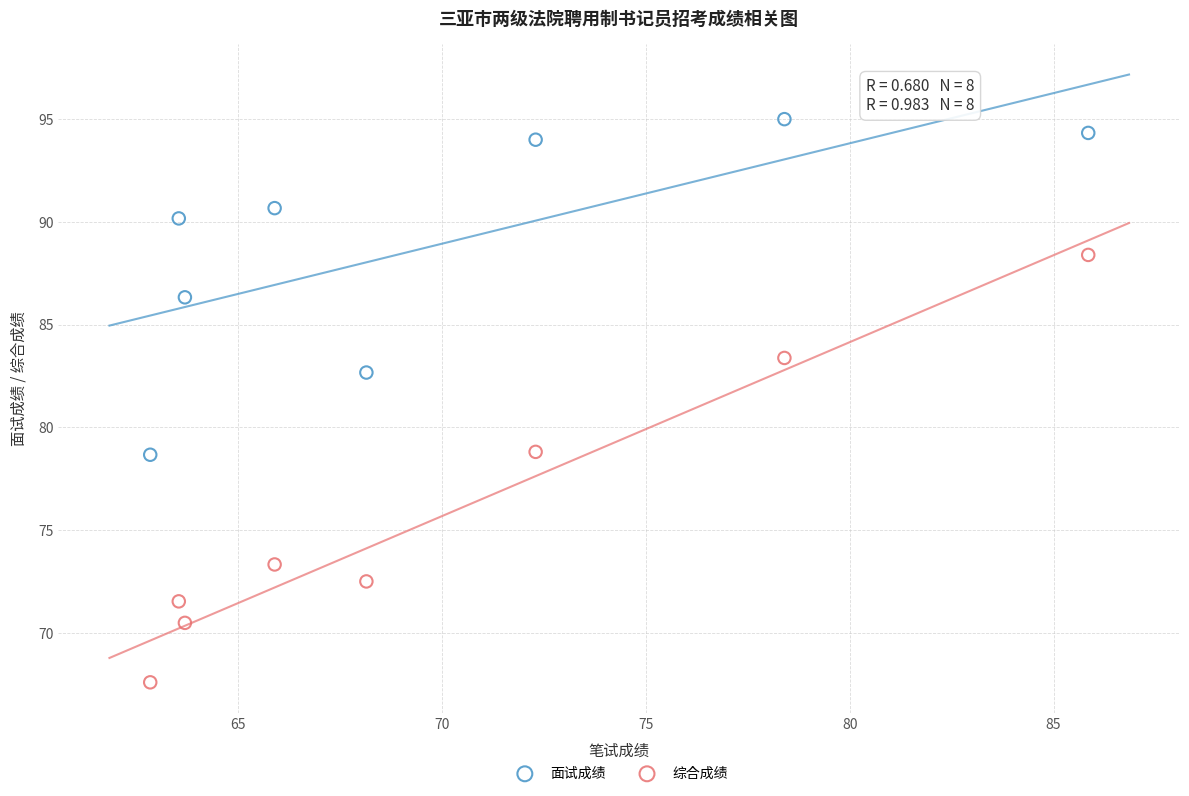

Across all series, what Y value is closest to 81?

82.7